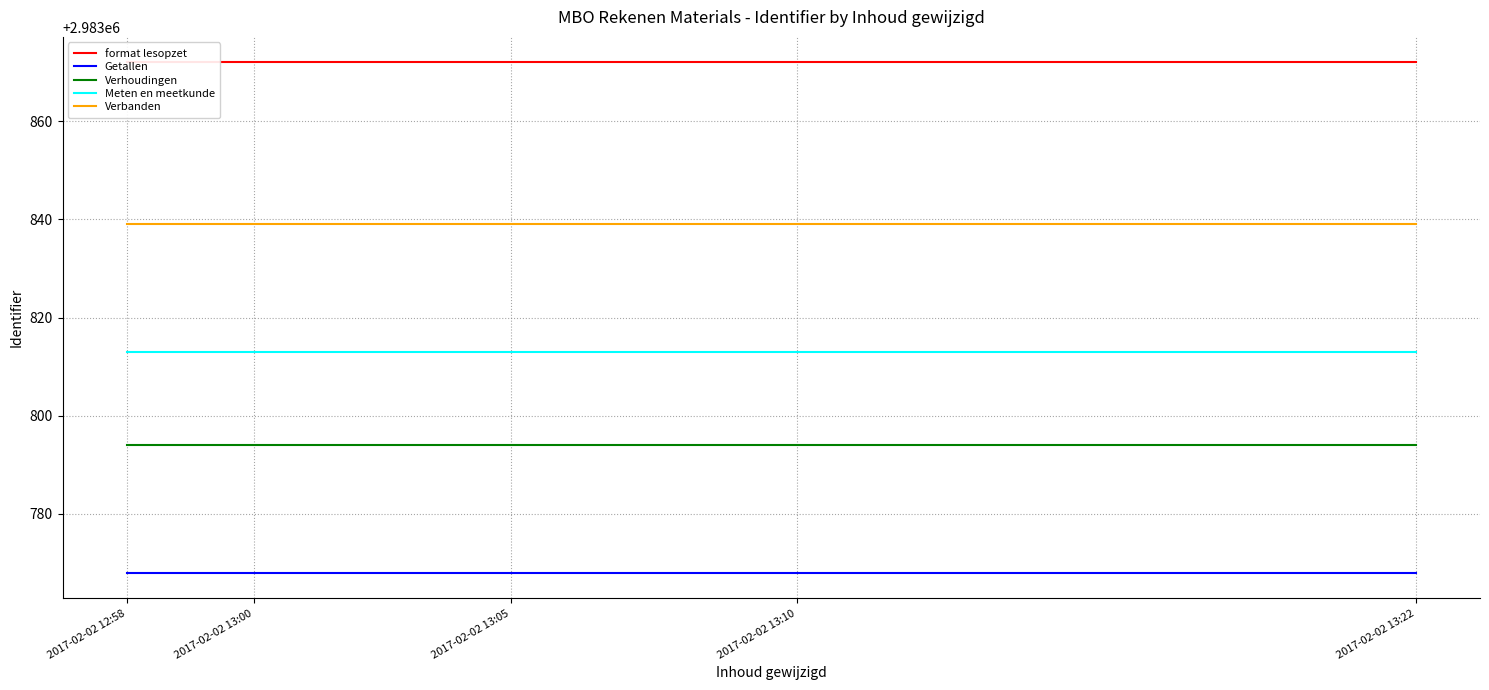

What position from the right is 2017-02-02 13:05?

3